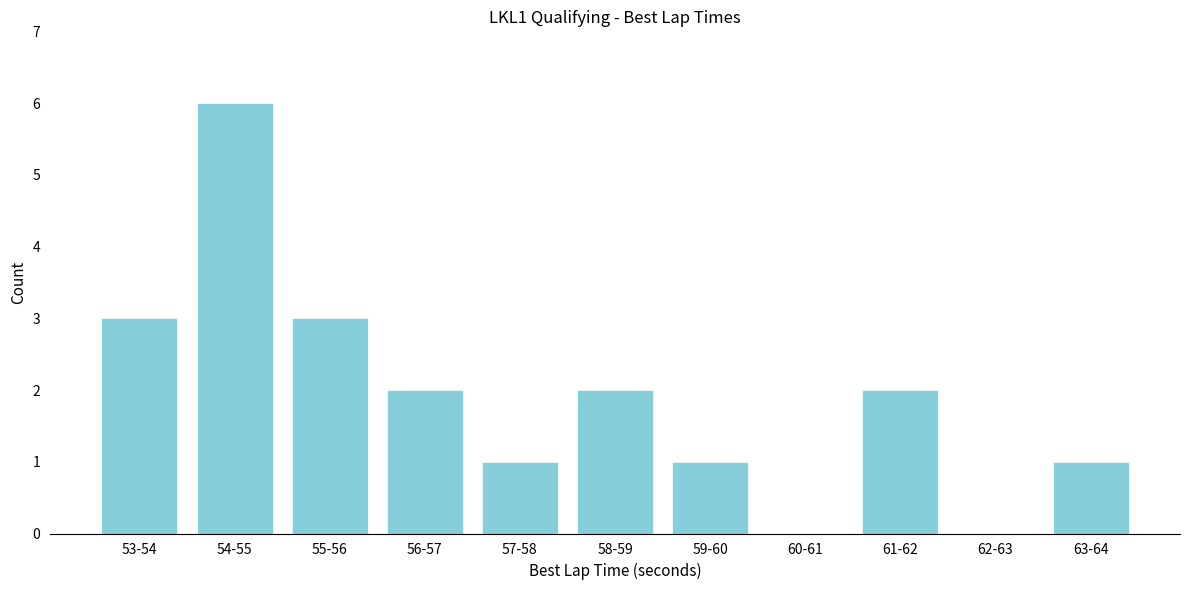

Reading left to right, transcribe all the data shown in this chart.

53-54=3	54-55=6	55-56=3	56-57=2	57-58=1	58-59=2	59-60=1	60-61=0	61-62=2	62-63=0	63-64=1